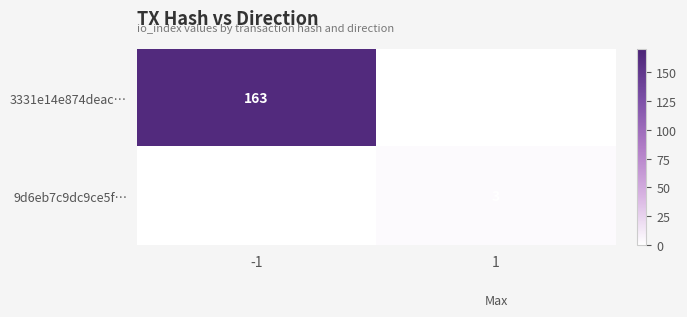

Is it true that 9d6eb7c9dc9ce5f… equals 1 at 1?

False